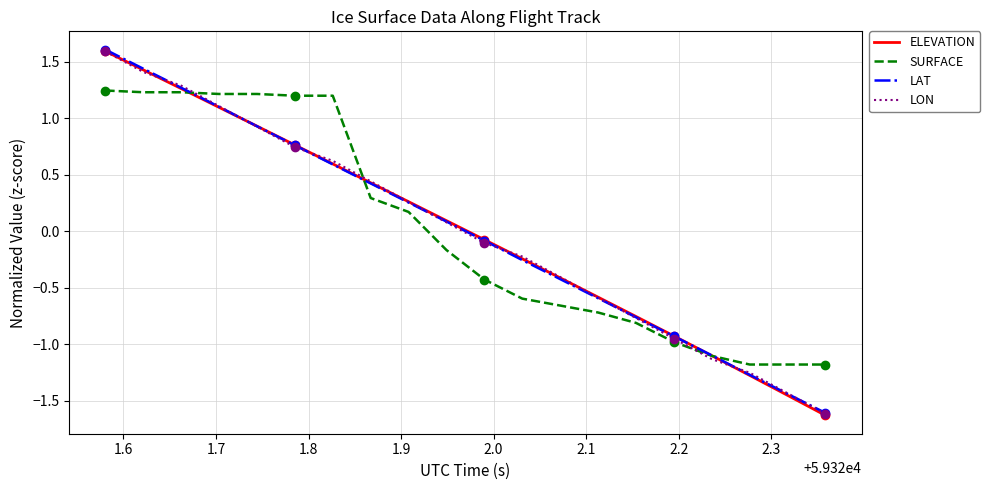

What are all the series names shown in the legend?

ELEVATION, SURFACE, LAT, LON